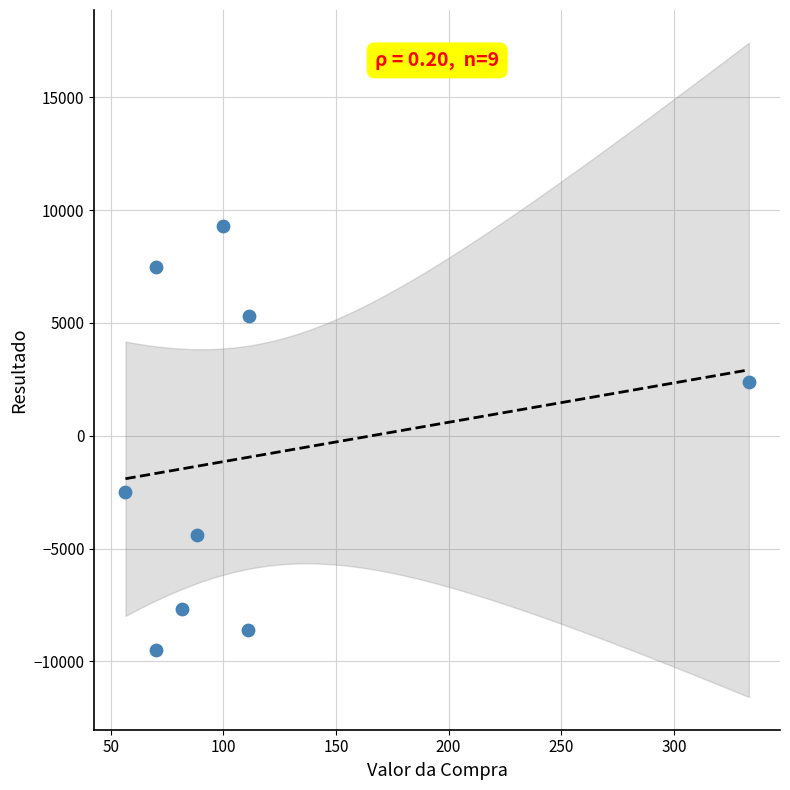

What is the average Y value?

-911